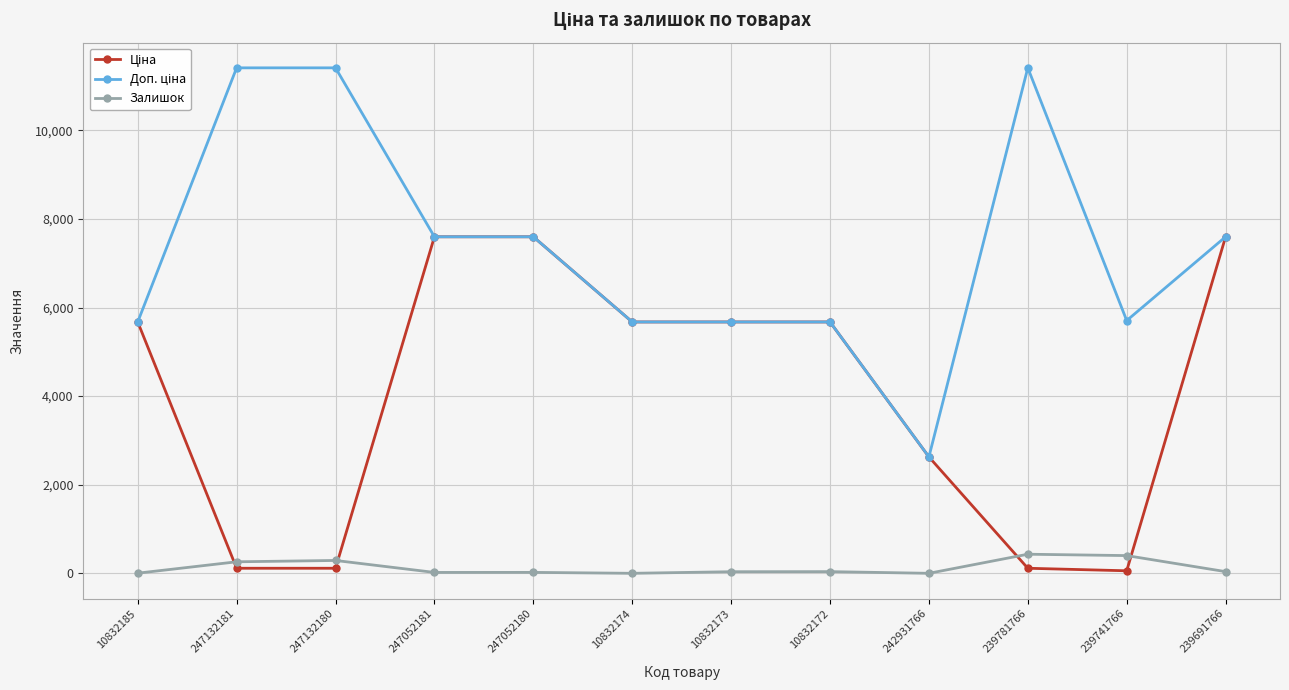

What is the spread (max minus min) of values at 239691766?

7558.5